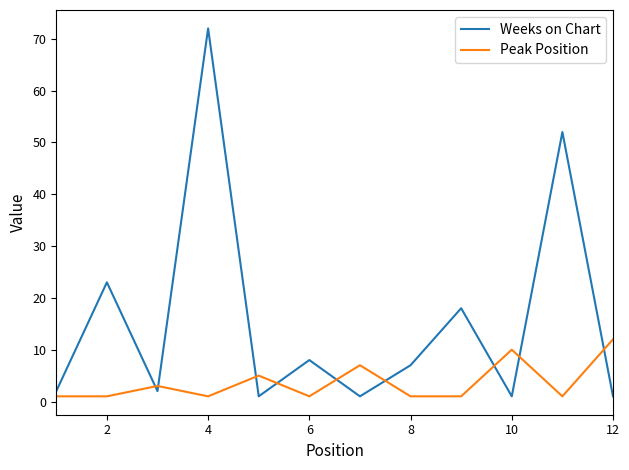

Which series ends up on top after the final intersection of Peak Position and Weeks on Chart?

Peak Position